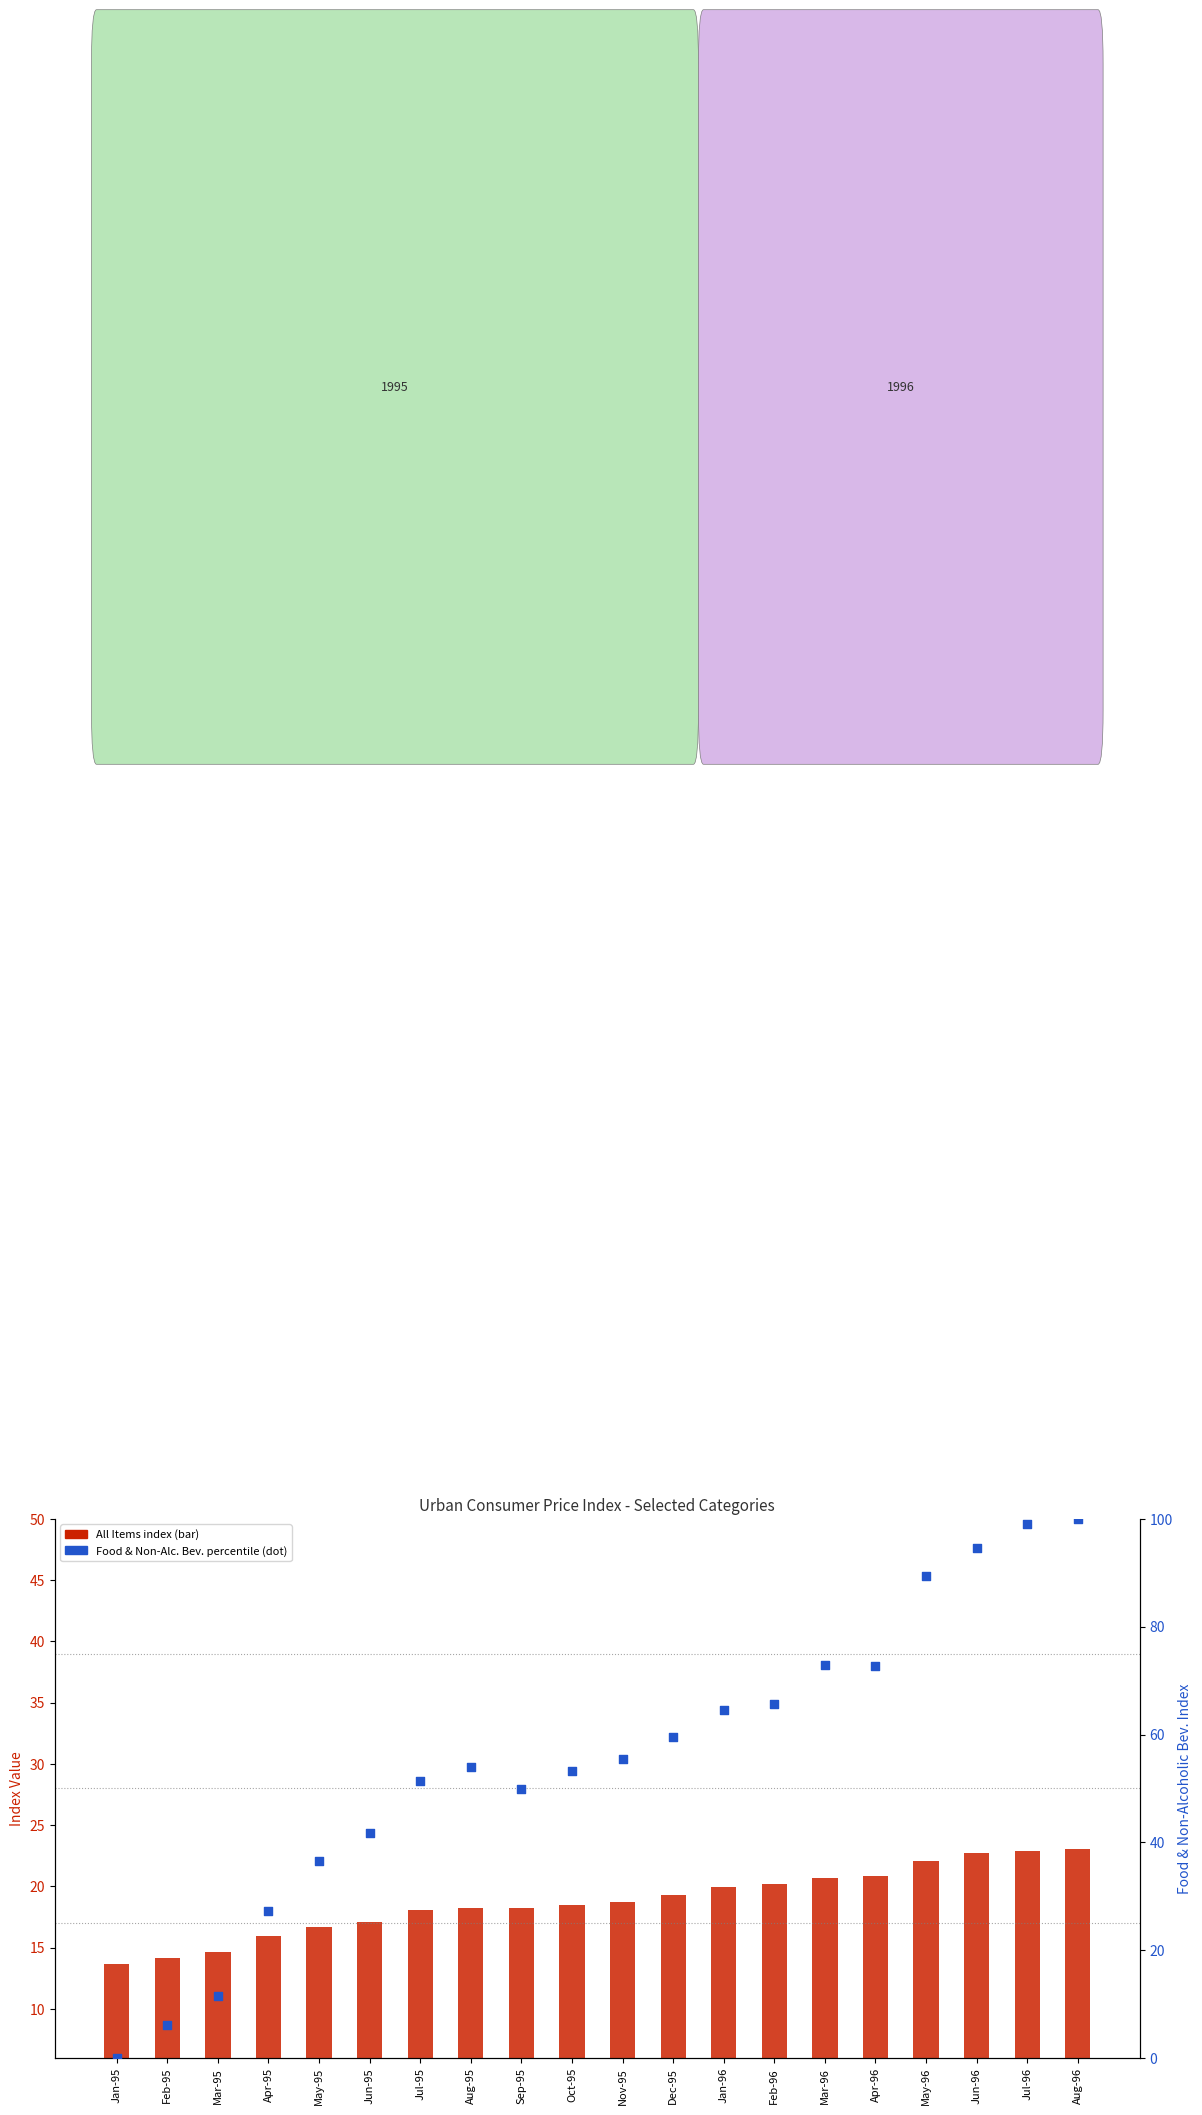

Which series contains the lowest Y value?

Food & Non Alcoholic Bev. (dot_series)